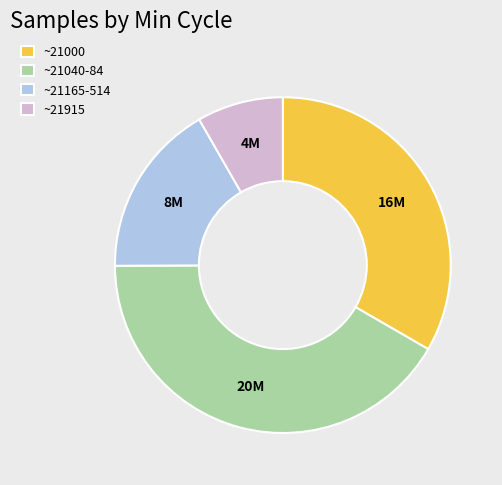

True or false: ~21040-84 accounts for 52% of the total.

False